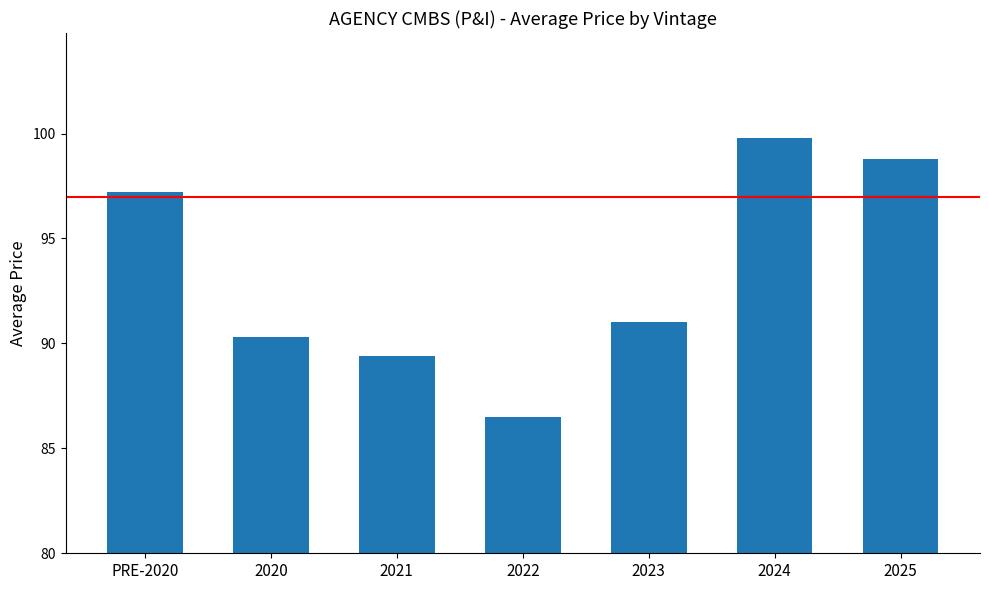

True or false: the data shows 90.3 at 2020.

True